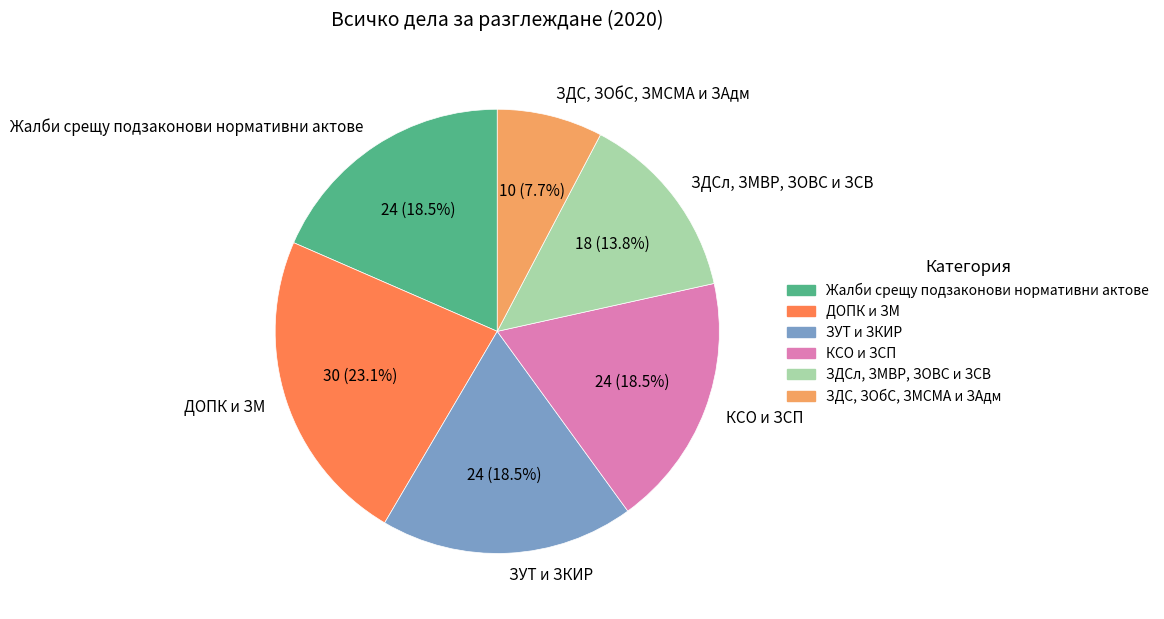

What percentage is the ДОПК и ЗМ slice, to the nearest percent?

23%